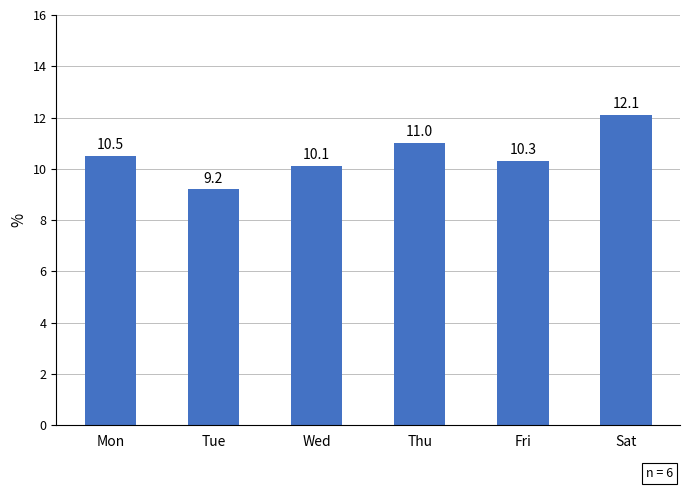

Is it true that the value at Fri is 18.1?

False